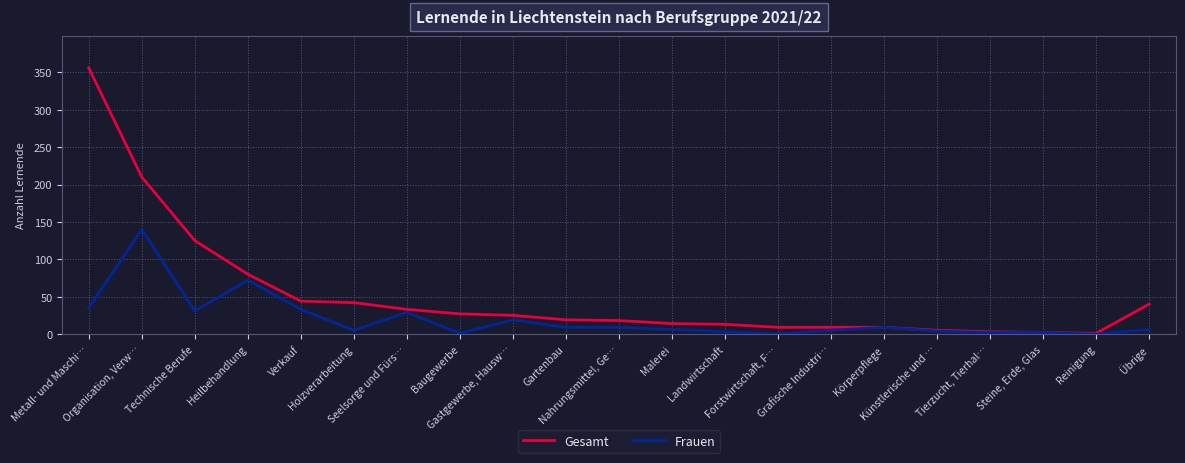

What is the highest value of the Frauen series?

140